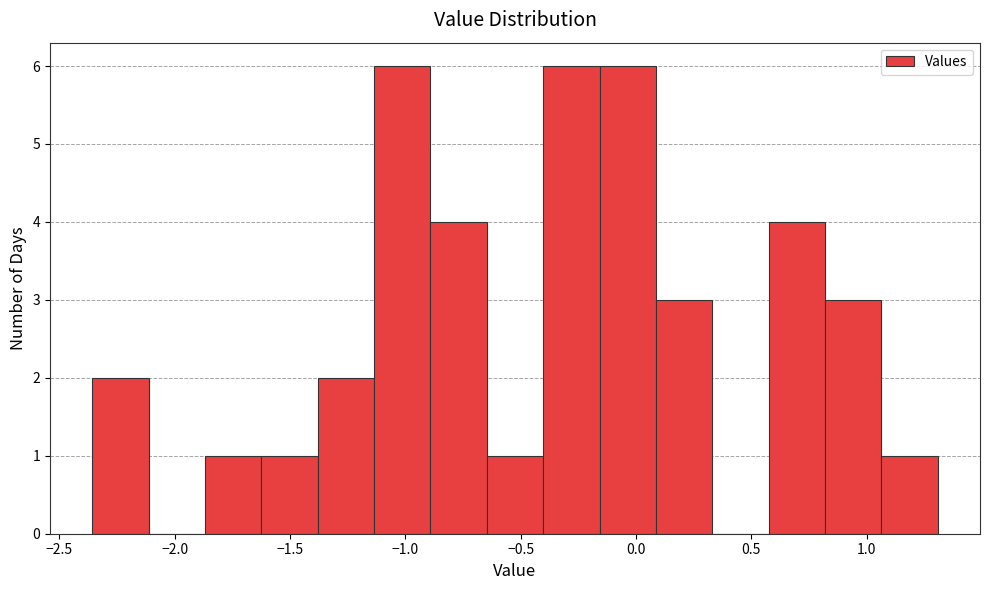

Reading left to right, list every bar in this chart as the range it spans on the x-axis followed by its height. Neither the bar edges nor the heights are printed on the chart, so give them approximately, as read against the axes.

-2.35 to -2.10: 2
-2.10 to -1.85: 0
-1.85 to -1.60: 1
-1.60 to -1.40: 1
-1.40 to -1.15: 2
-1.15 to -0.90: 6
-0.90 to -0.65: 4
-0.65 to -0.40: 1
-0.40 to -0.15: 6
-0.15 to 0.10: 6
0.10 to 0.35: 3
0.35 to 0.60: 0
0.60 to 0.80: 4
0.80 to 1.05: 3
1.05 to 1.30: 1